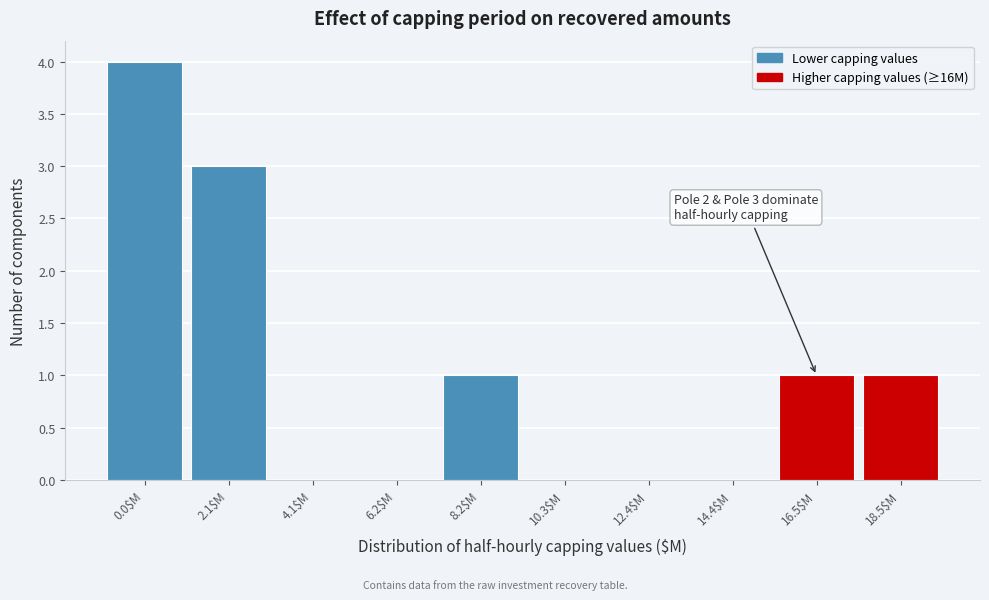

Which category has the highest value across all series?

0.0$M